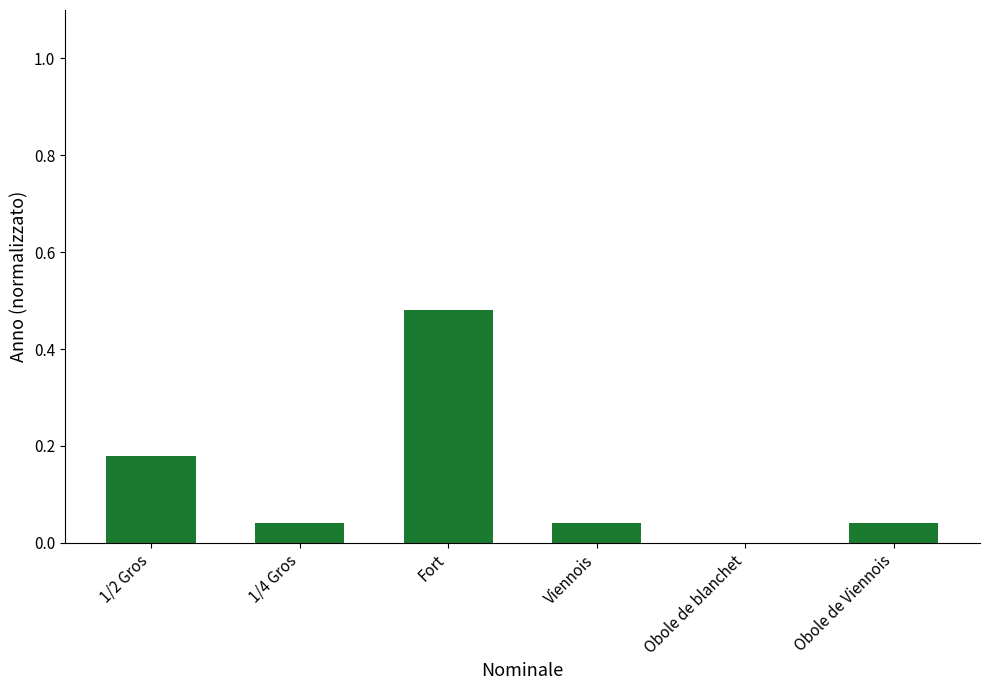

The chart shows a value of 0.3 at 1/2 Gros. True or false?

False